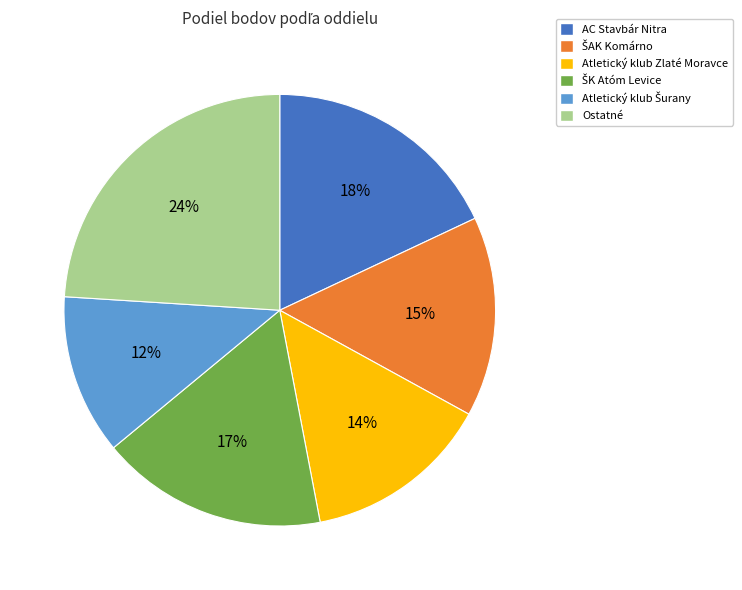

Is there a majority slice in this chart?

No